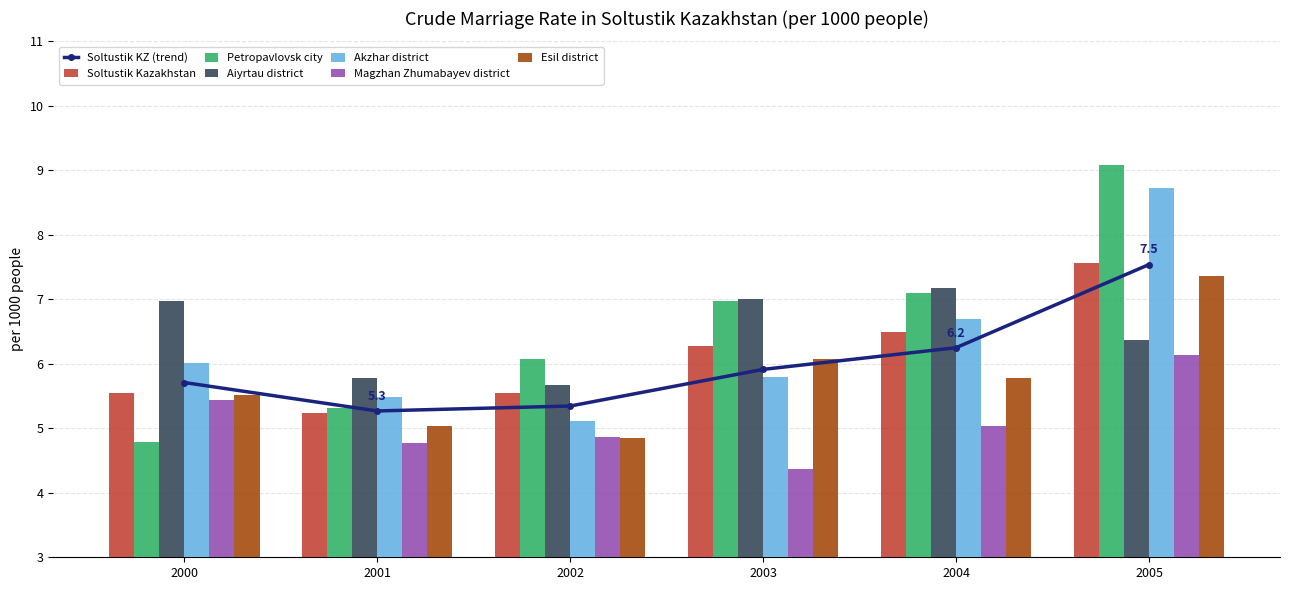

Between 2001 and 2005, which series saw the biggest shift?

Petropavlovsk city